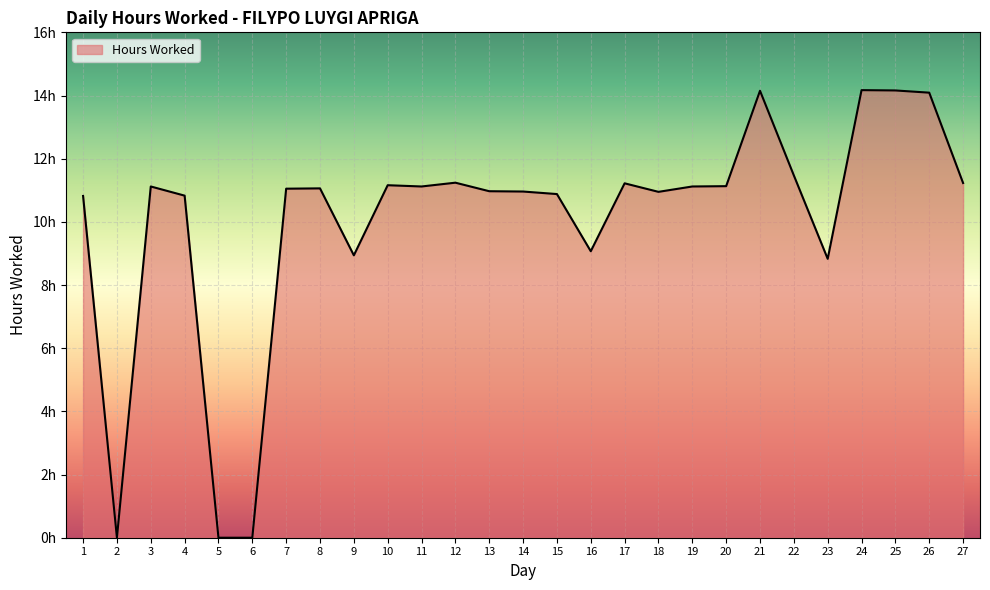

Does the chart have visible grid lines?

Yes